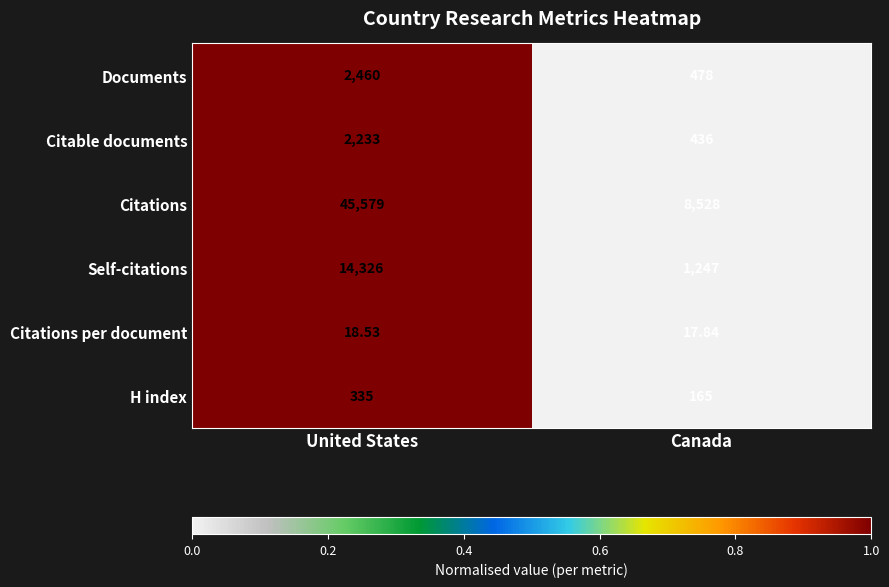

Which series has the widest spread of values?

Citations